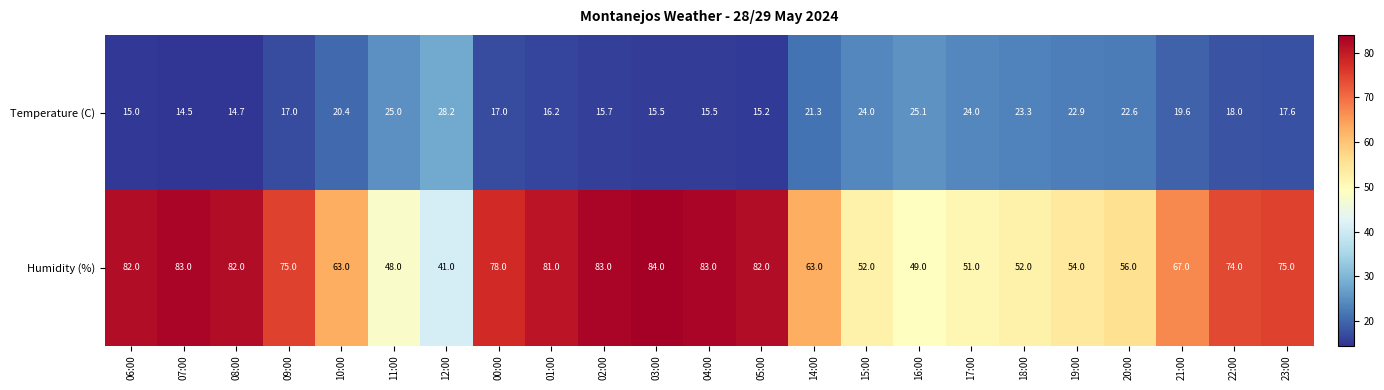

What is the difference between the maximum and minimum values in the Humidity (%) series?

43.0